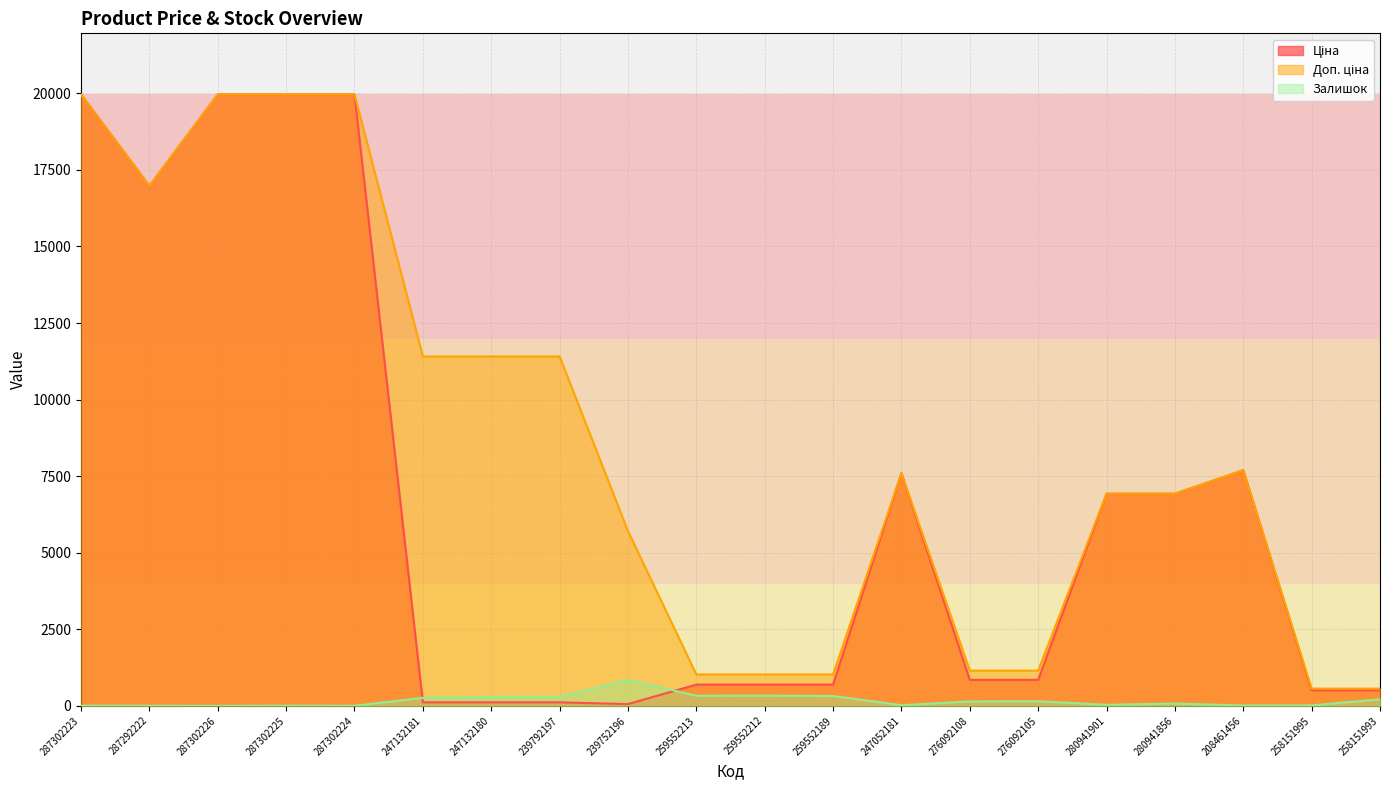

Does the chart display data point markers on the line(s)?

No